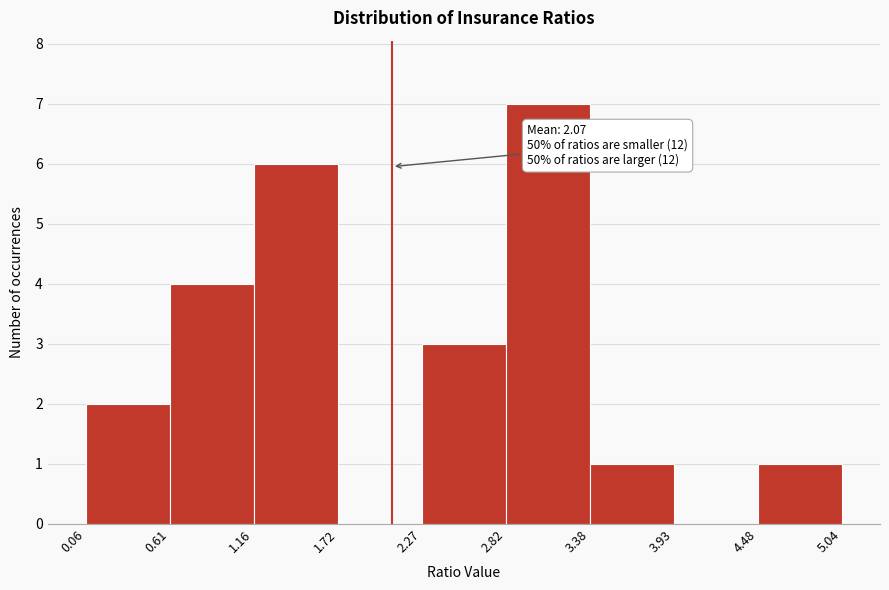

Which range on the x-axis has the tallest bar?

2.82 to 3.38